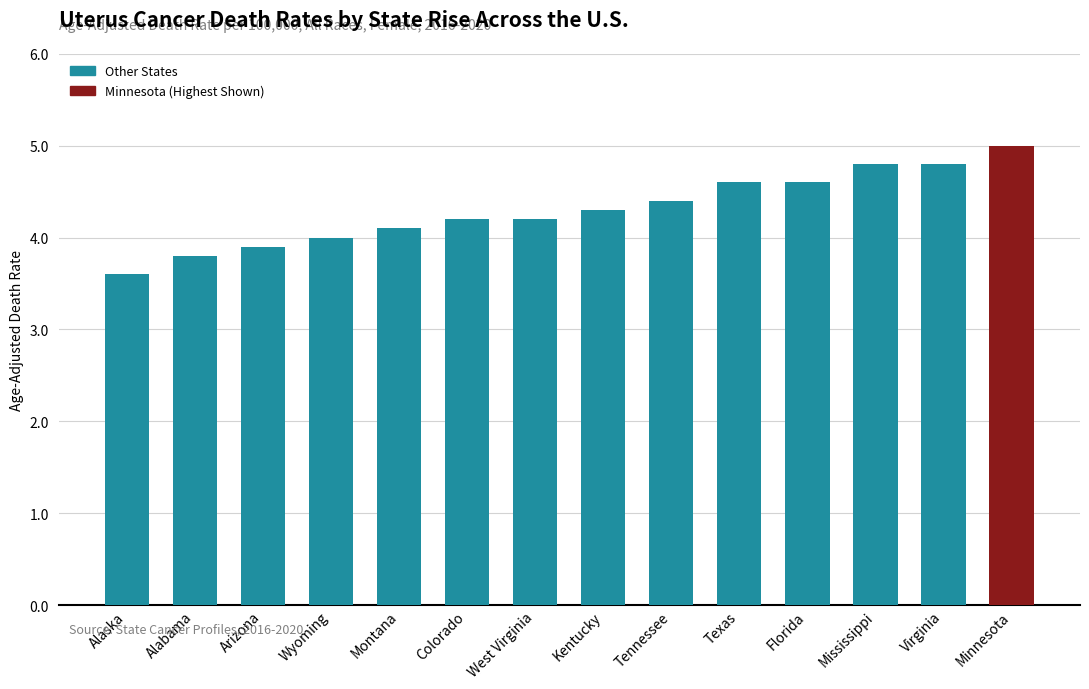

Which has a higher value, Virginia or Alabama?

Virginia